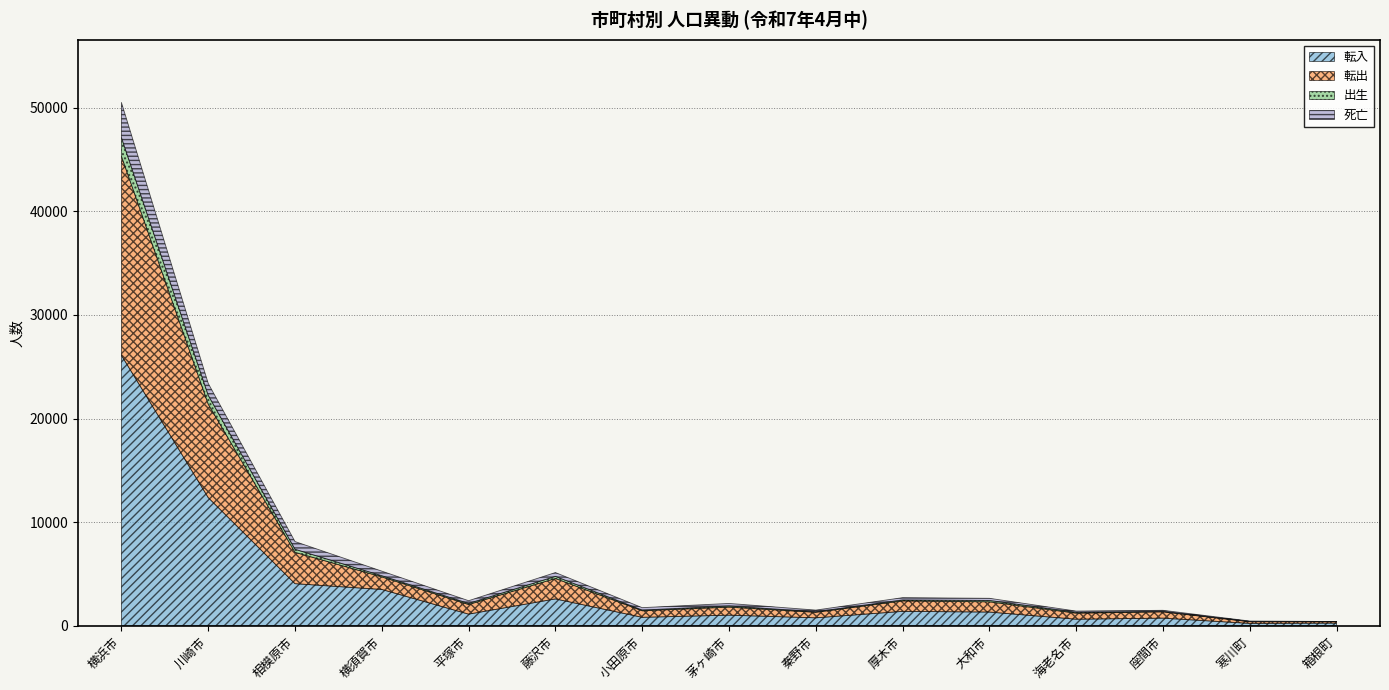

At which category does the chart reach its minimum across all series?

箱根町